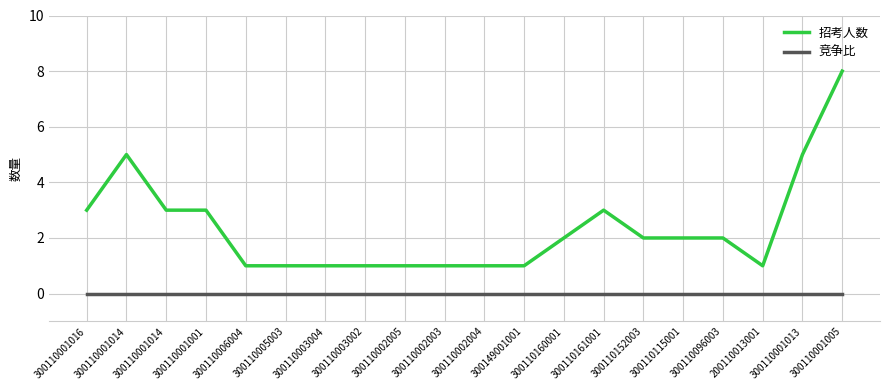

Which series has the largest total across all categories?

招考人数